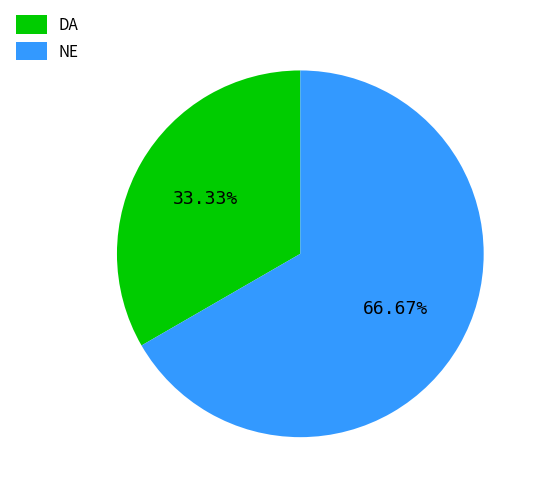

To the nearest percent, what portion does DA represent?

33%